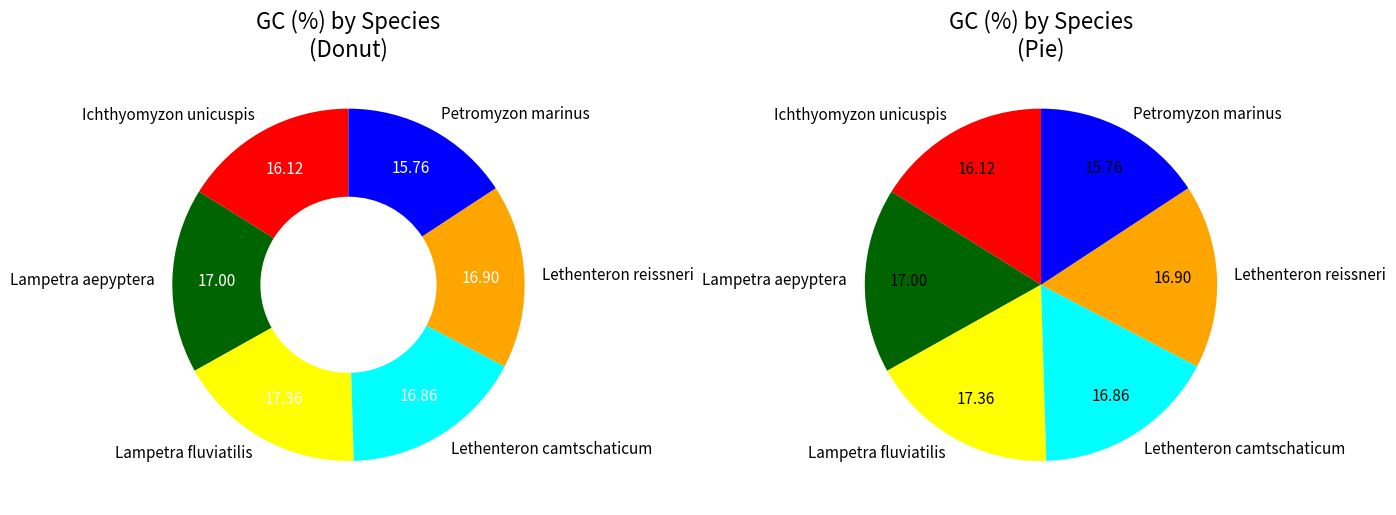

To the nearest percent, what is the difference between the Lampetra fluviatilis and Lethenteron camtschaticum slice percentages?

1%